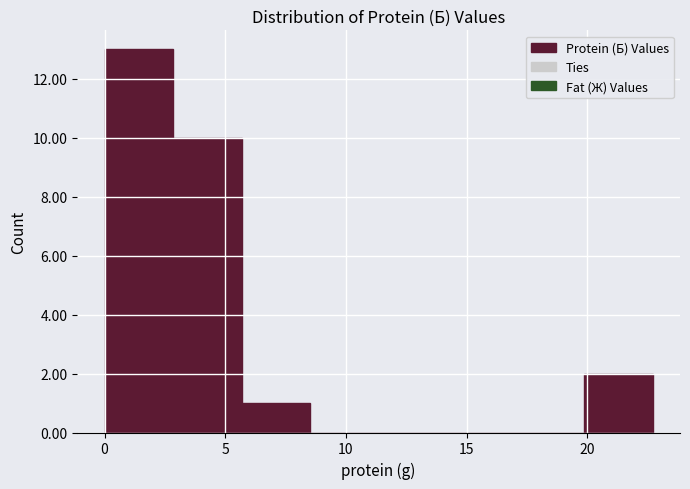

Reading left to right, transcribe this chart: for each bar, give the range it covers on the x-axis and its height. Neither the bar edges nor the heights are printed on the chart, so give them approximately, as read against the axes.

0.0 to 3.0: 13
3.0 to 5.5: 10
5.5 to 8.5: 1
8.5 to 11.5: 0
11.5 to 14.0: 0
14.0 to 17.0: 0
17.0 to 20.0: 0
20.0 to 22.5: 2